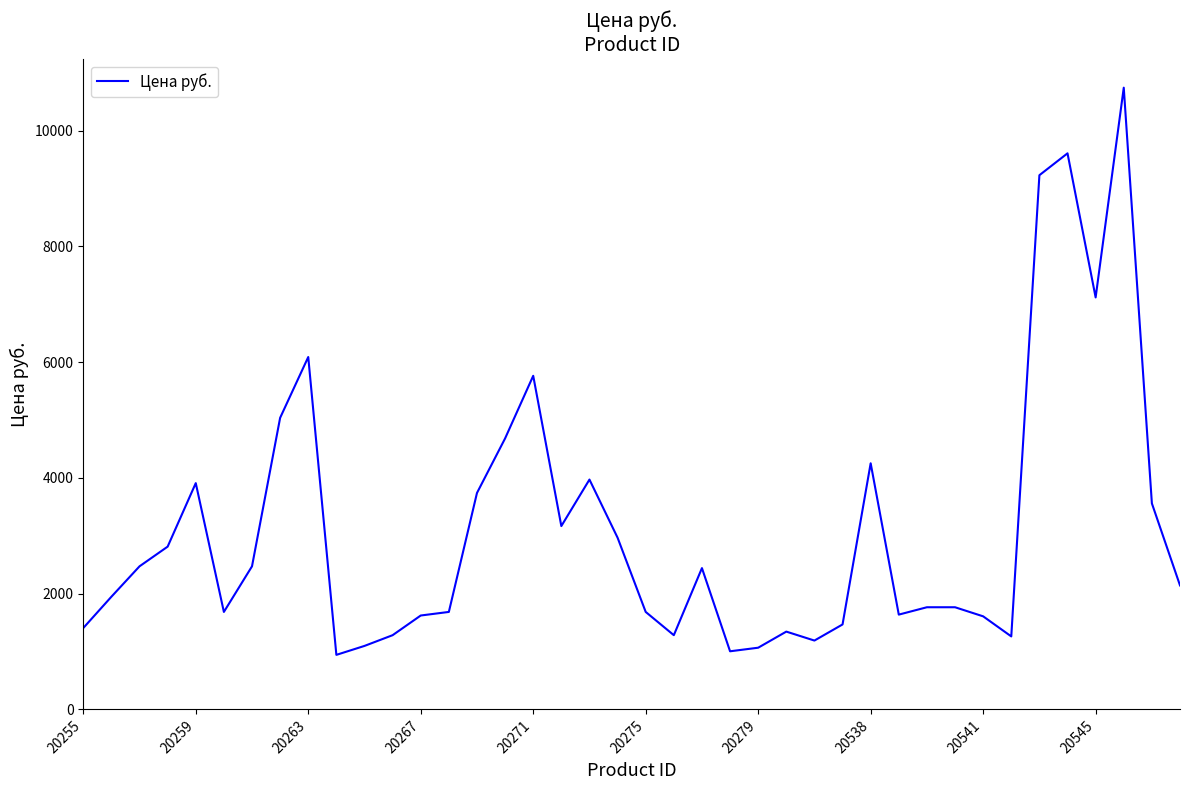

What is the difference between the maximum and minimum values?

9797.6